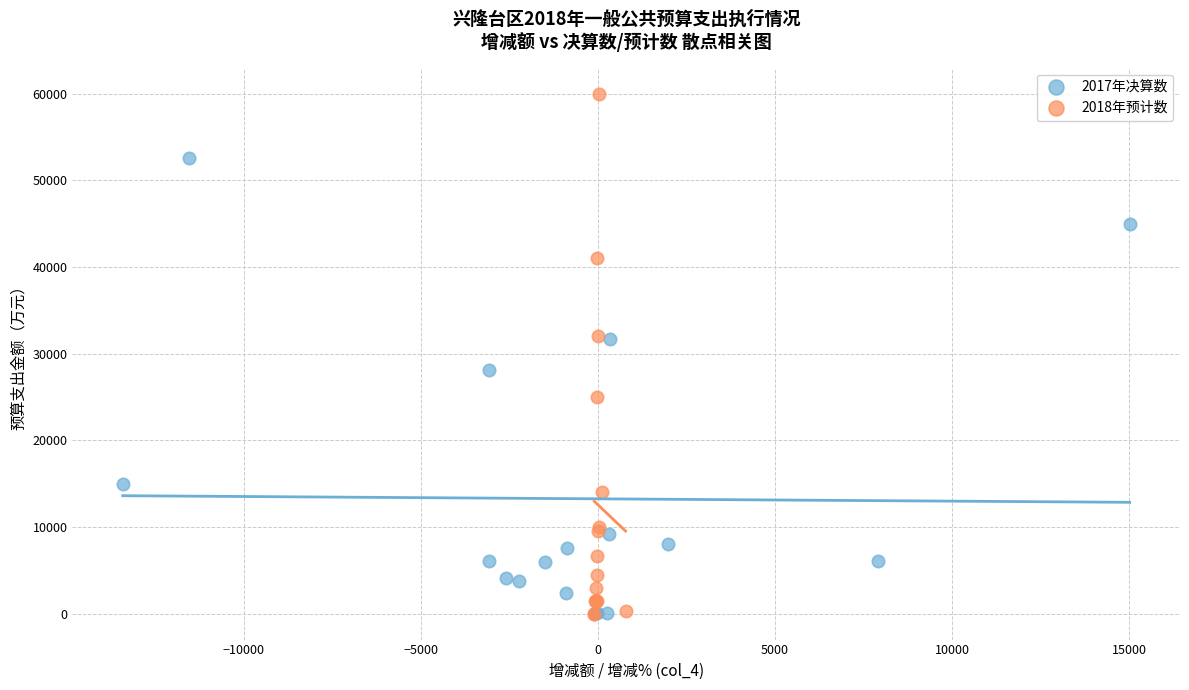

Which series contains the highest Y value?

2018年预计数